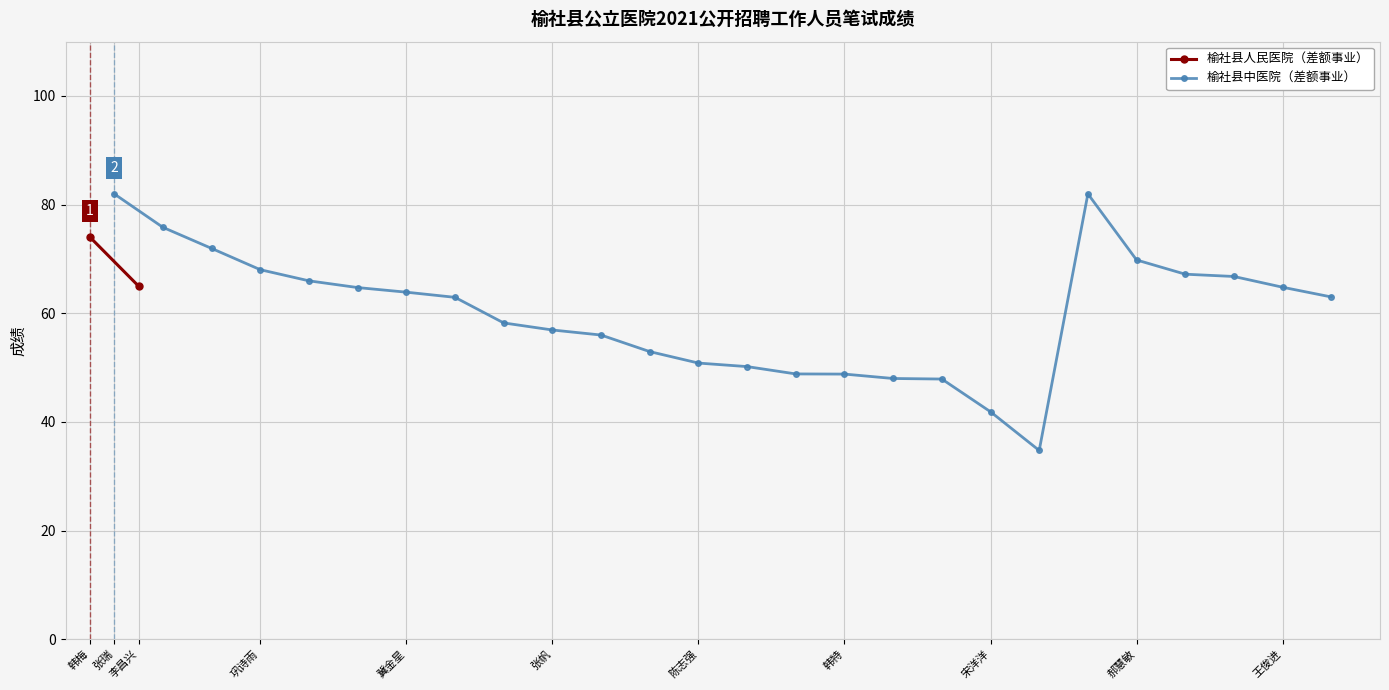

The 榆社县中医院（差额事业） series shows 48.8 at 韩特. True or false?

True